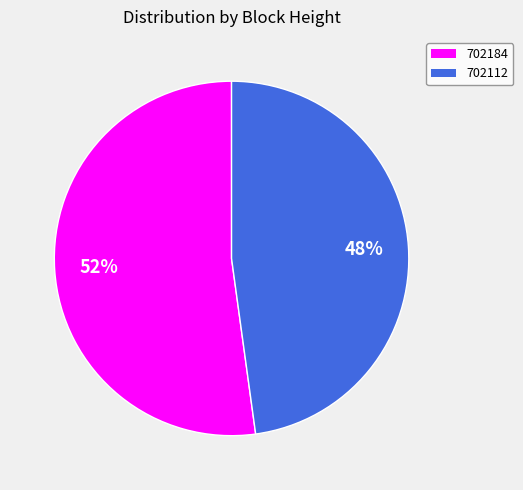

To the nearest percent, what portion does 702112 represent?

48%